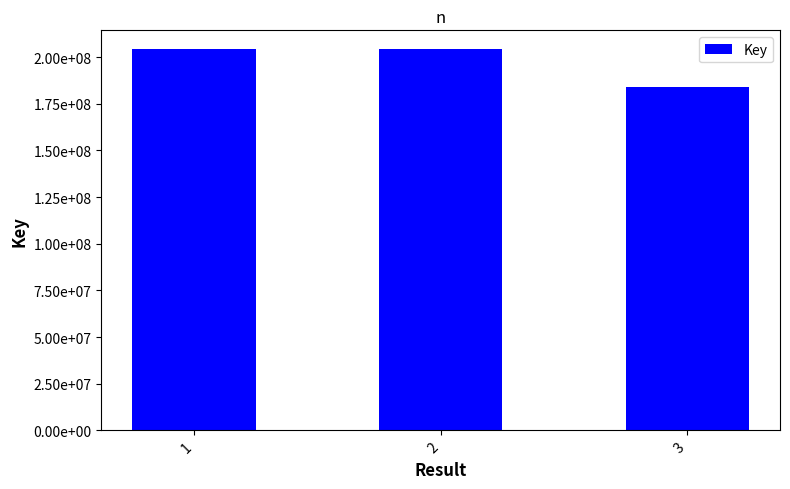

Are the bars horizontal?

No